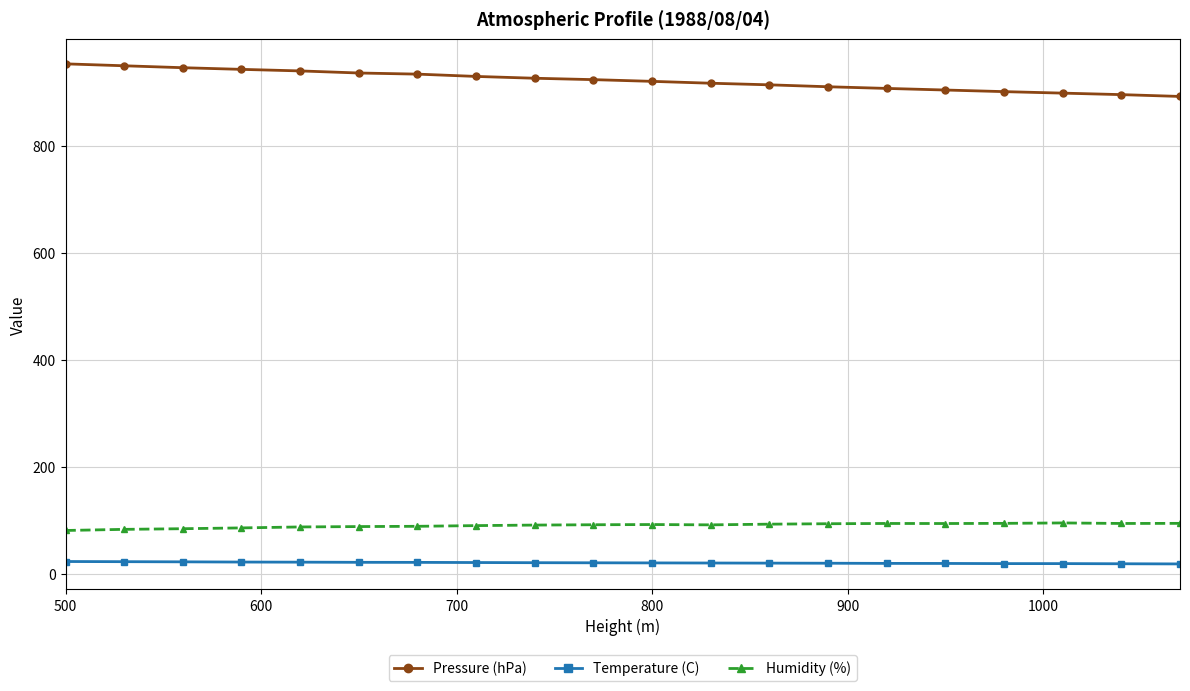

Which series has the largest total across all categories?

Pressure (hPa)